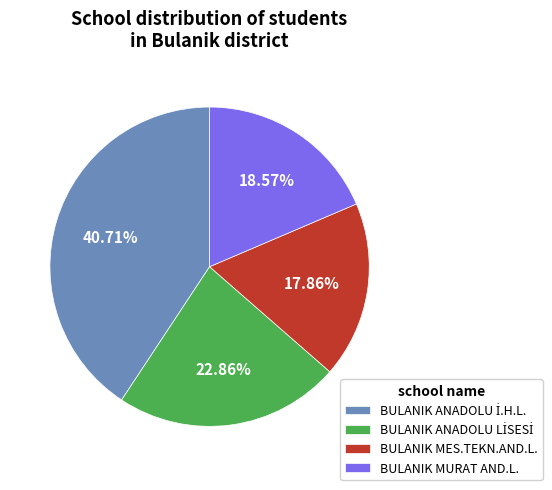

Is there any slice that represents more than half of the pie?

No